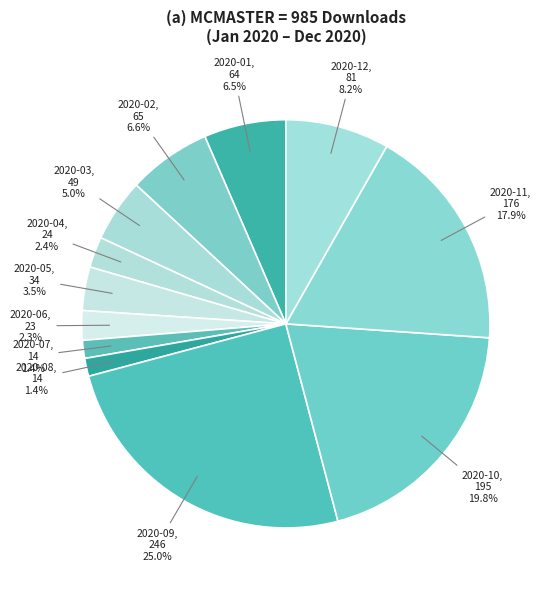

What is the largest slice in the pie chart?

2020-09